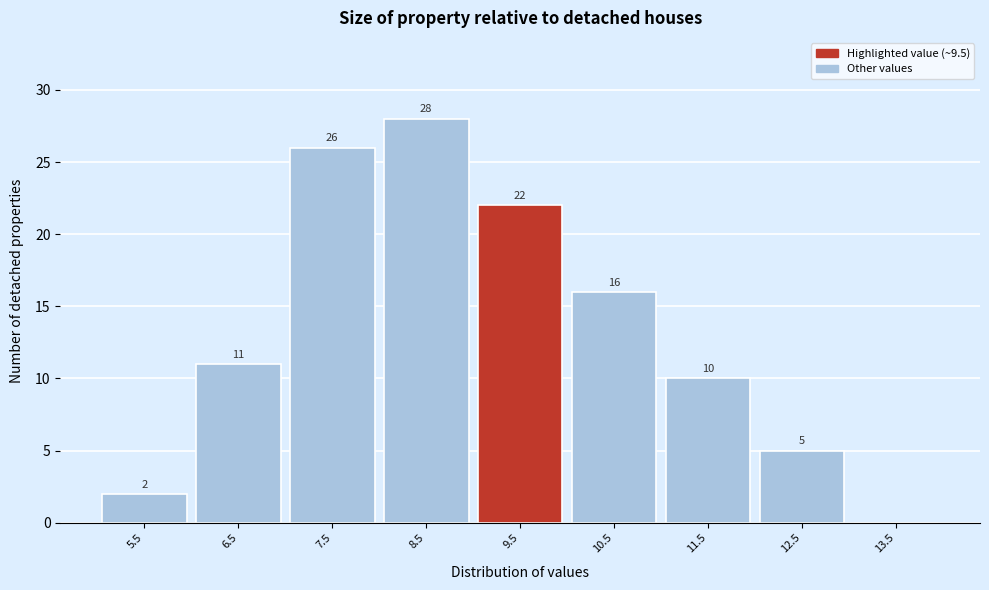

Reading left to right, list all the values displayed in this chart.

5.5=2	6.5=11	7.5=26	8.5=28	9.5=22	10.5=16	11.5=10	12.5=5	13.5=0